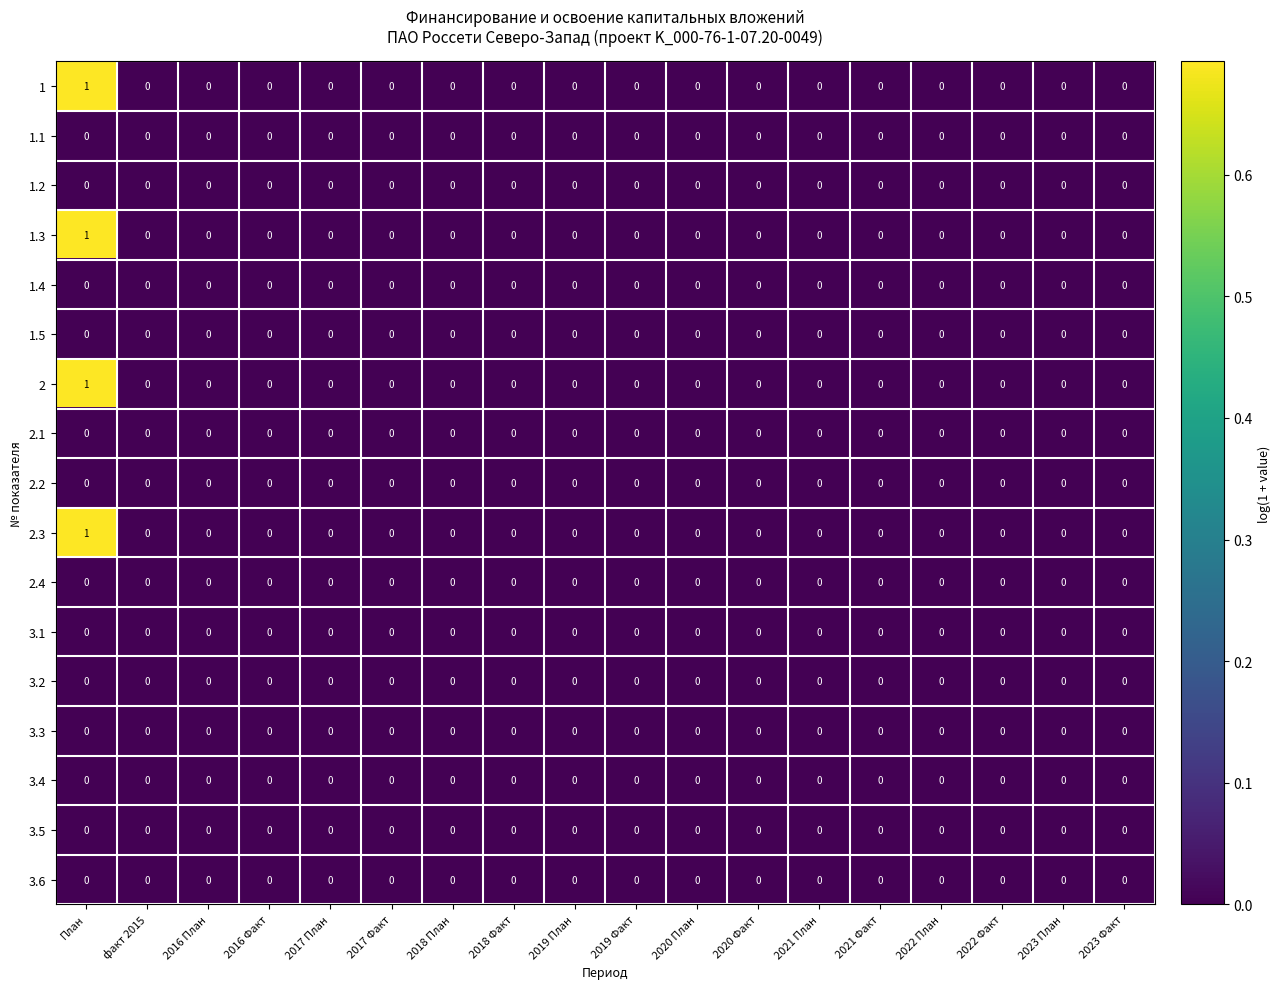

The value of 2.4 at 2016 План is 0. True or false?

True